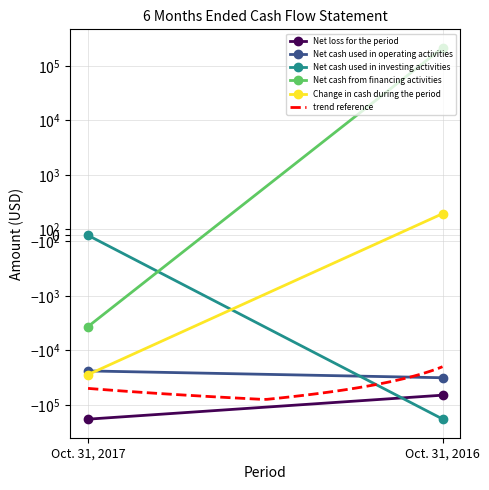

At how many categories does at least one series exceed -103778?

2